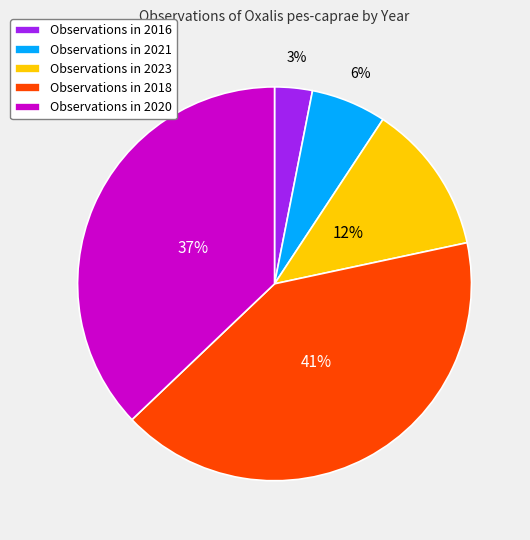

Does Observations in 2016 account for over 50% of the chart?

No